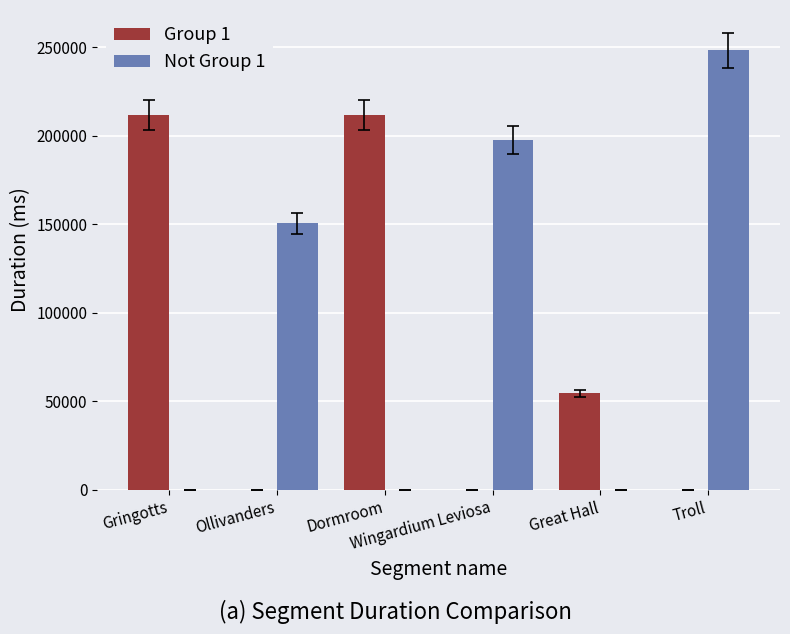

The value of Not Group 1 at Troll is 248283. True or false?

True